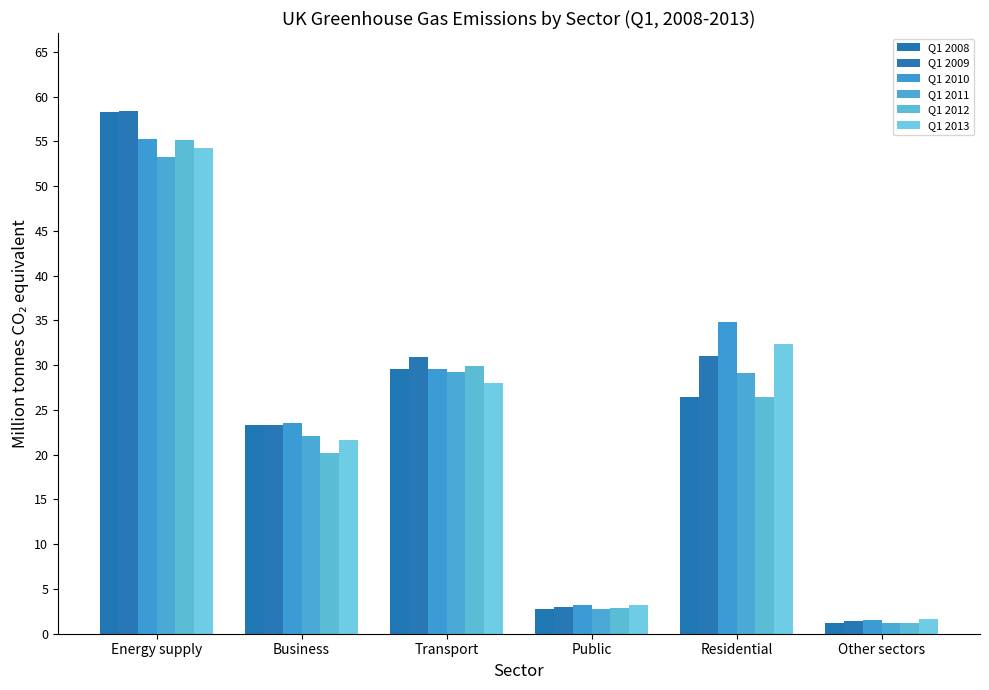

What is the maximum value for Q1 2013?

54.3